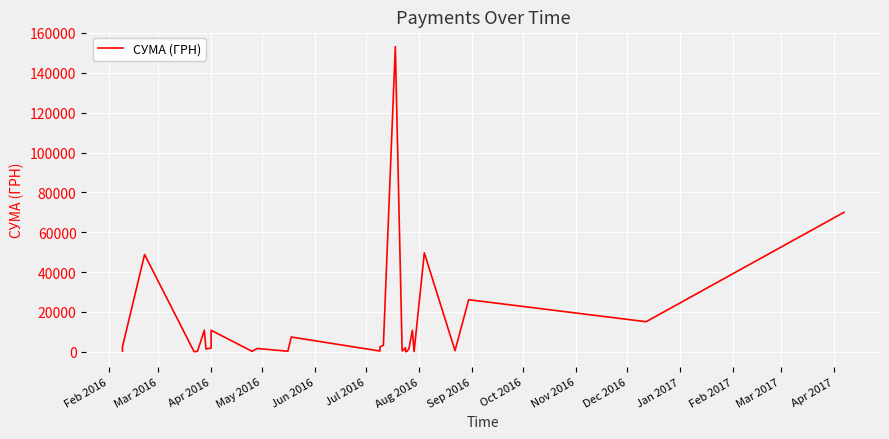

At which label does the data first exceed 1837?

Mar 2016